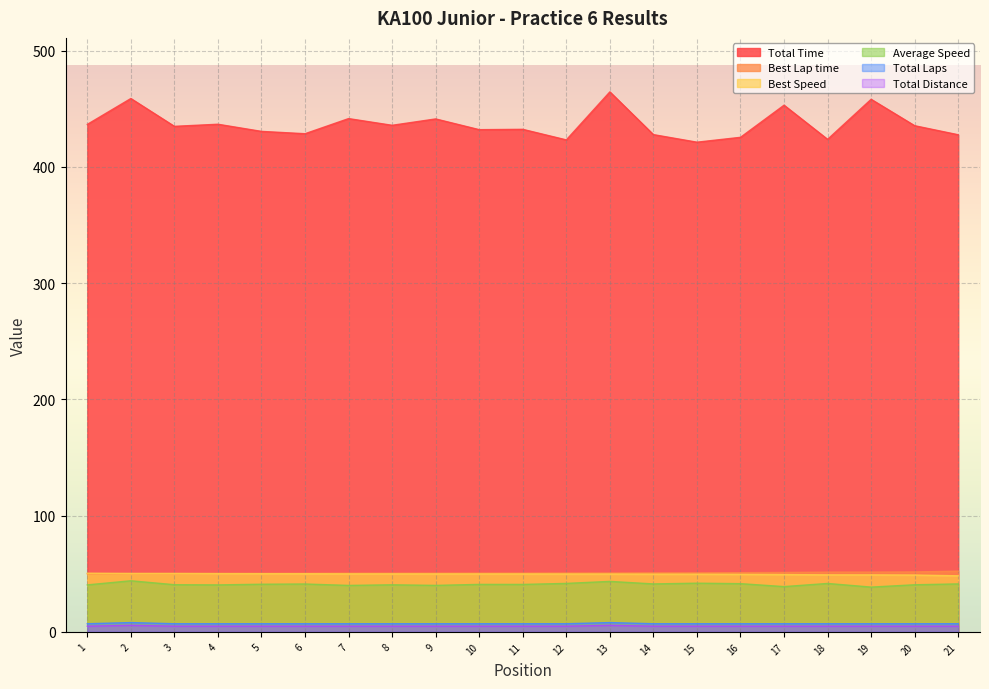

What is the smallest value displayed?

4.9